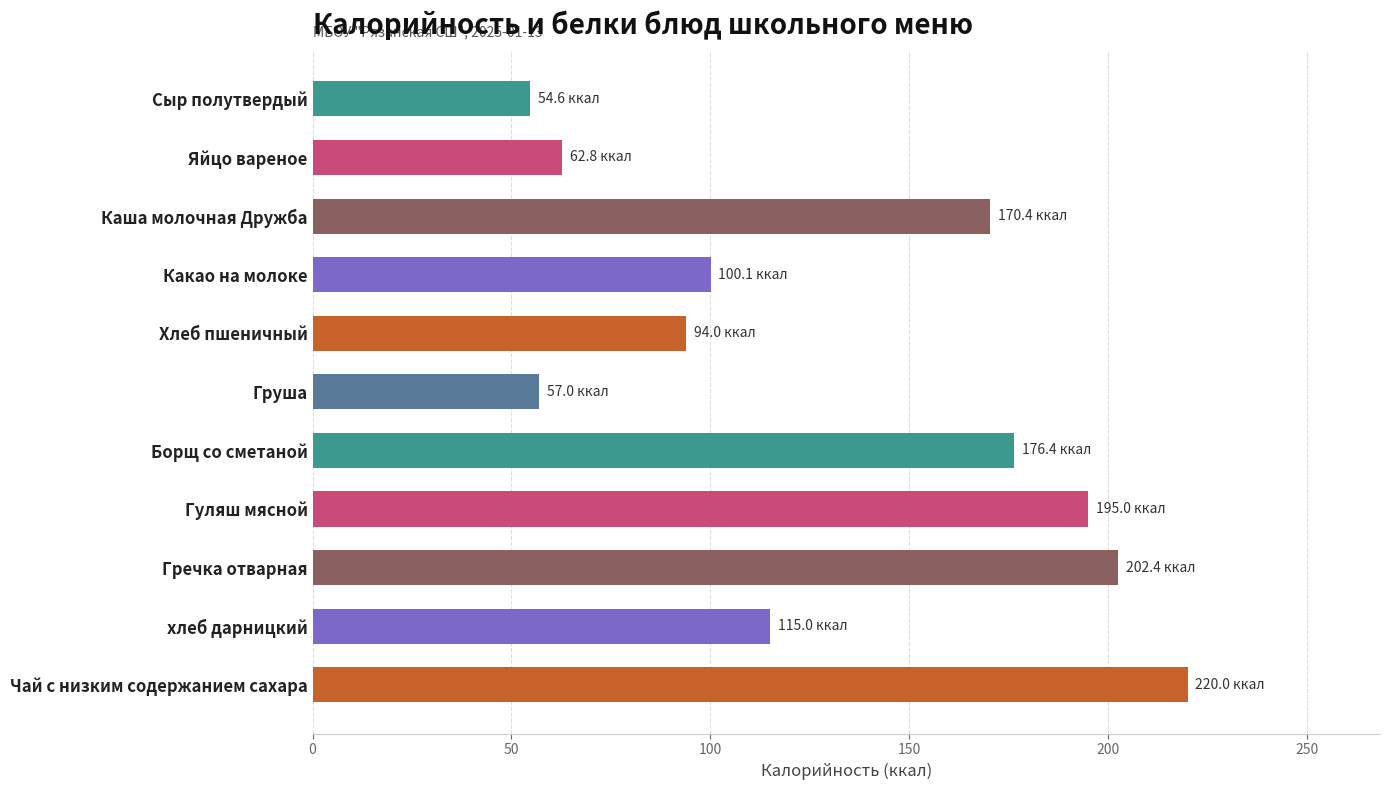

What is the label of the 2nd bar from the top?

Яйцо вареное